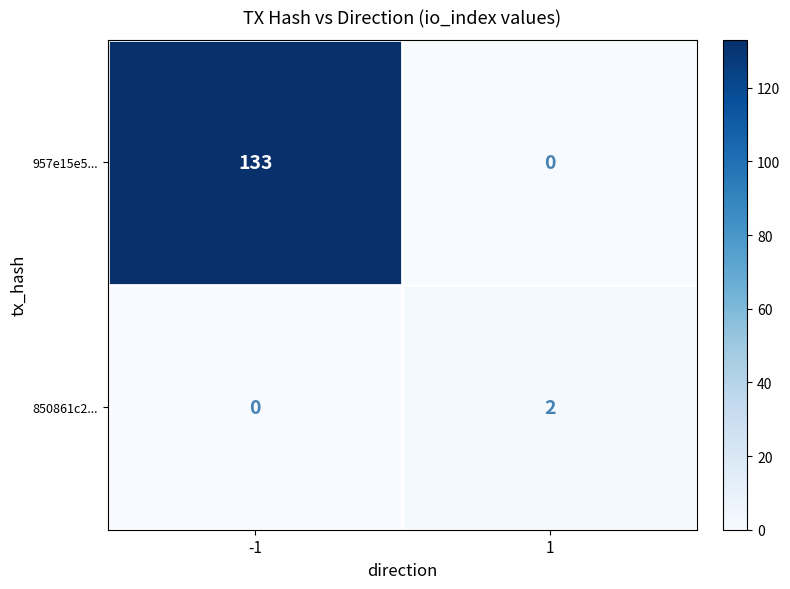

Reading left to right, what are all the values shown in this chart?

957e15e5...: -1=133	1=0
850861c2...: -1=0	1=2